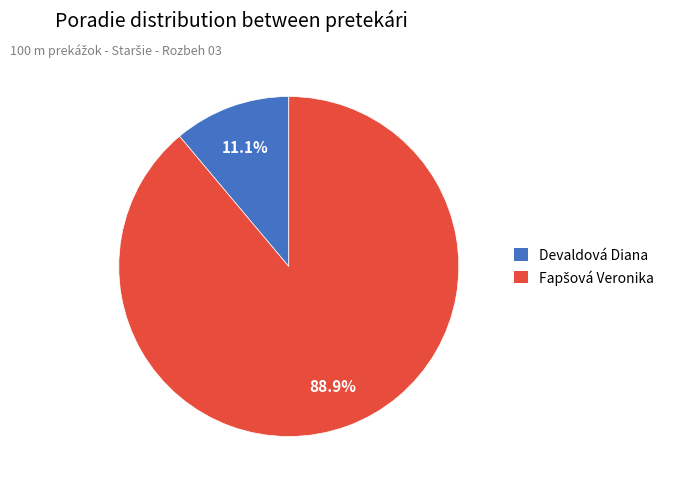

To the nearest percent, what is the difference between the largest and smallest slice percentages?

78%